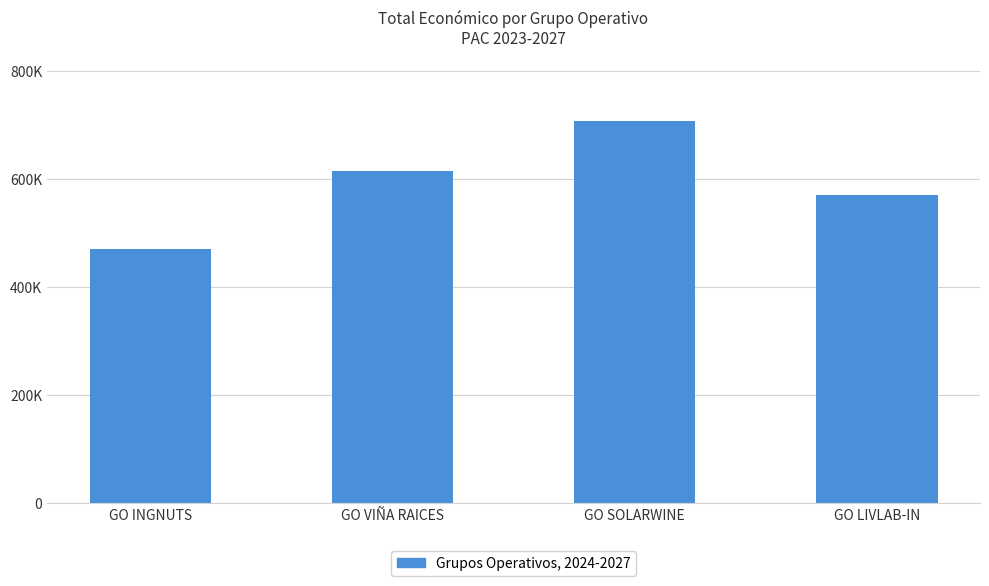

Where does the data first go above 614907?

GO SOLARWINE